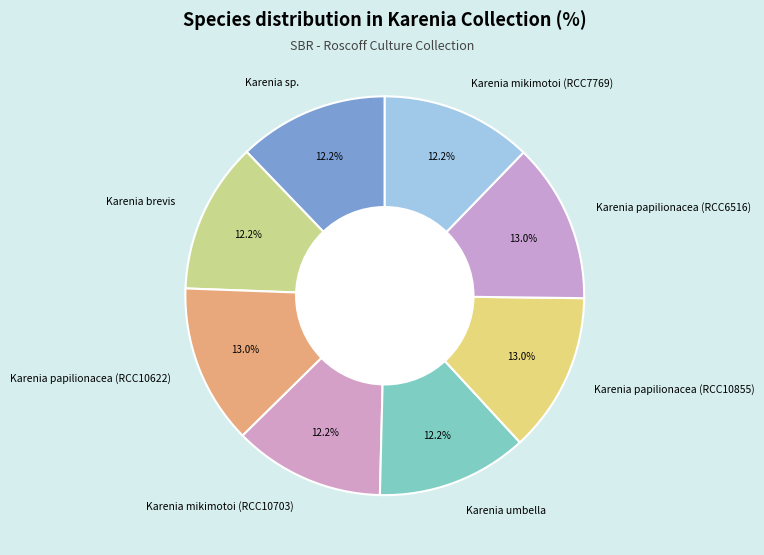

Does Karenia umbella represent more than half of the total?

No